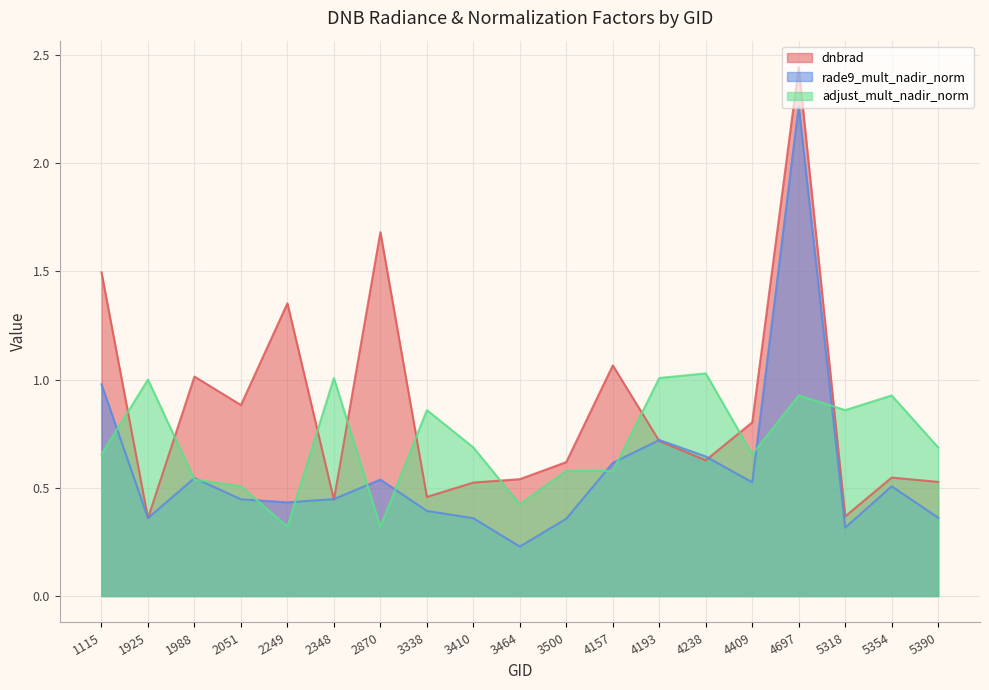

Which category has the lowest value in the rade9_mult_nadir_norm series?

3464